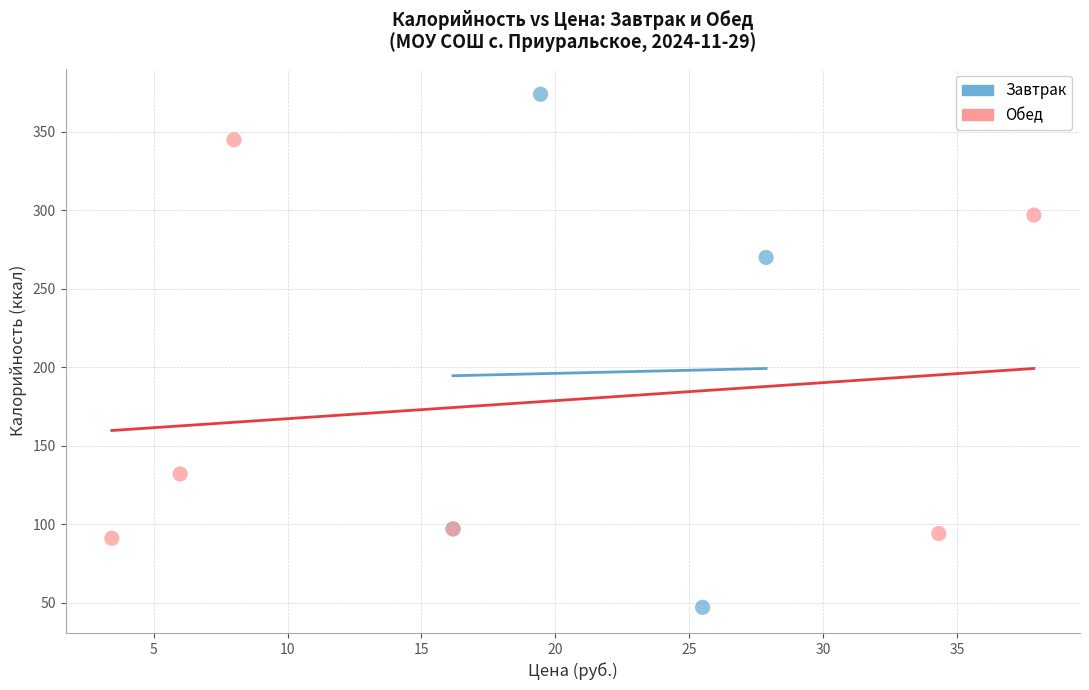

Which series reaches the minimum Y coordinate?

Завтрак